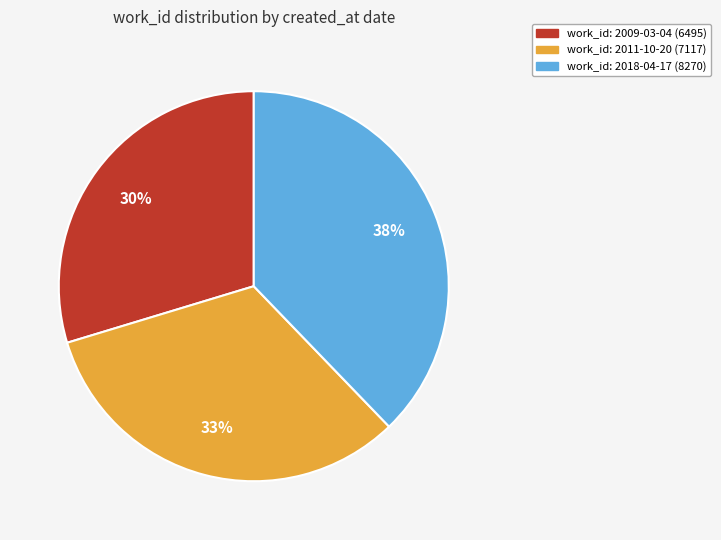

Does any single category account for the majority?

No